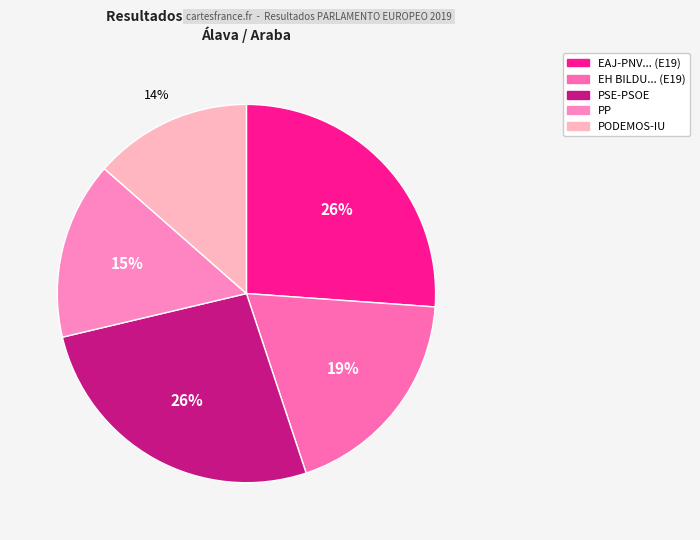

To the nearest percent, what is the average slice percentage?

20%